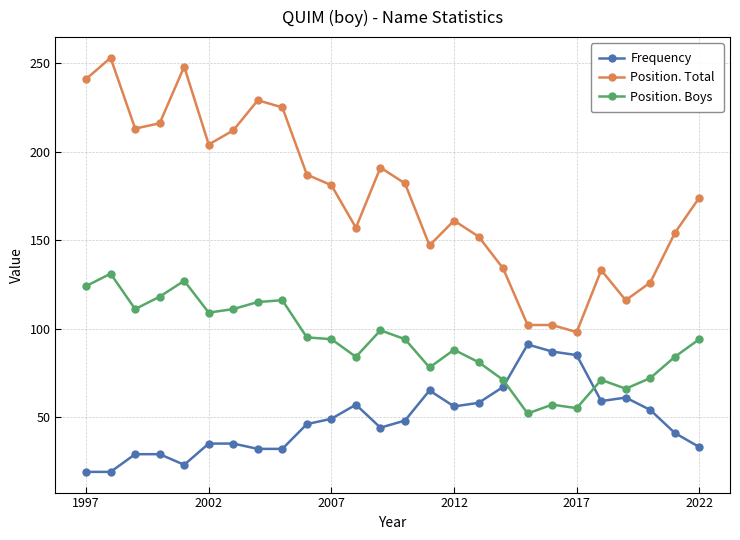

True or false: Position. Total has more than 2 interior local peaks.

True